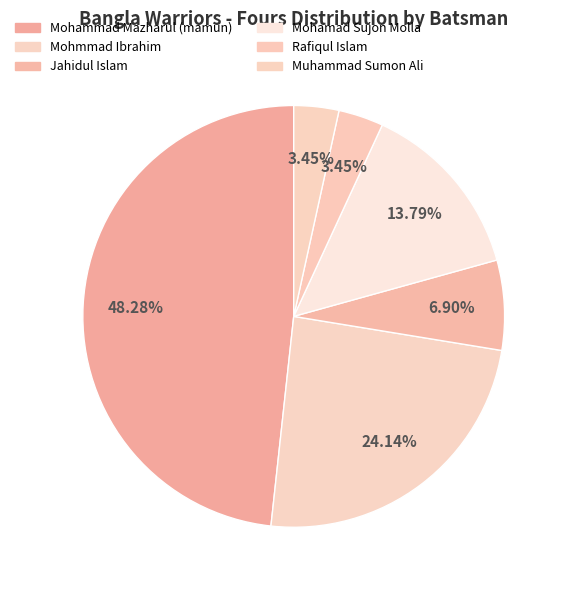

How many segments does this pie chart have?

6